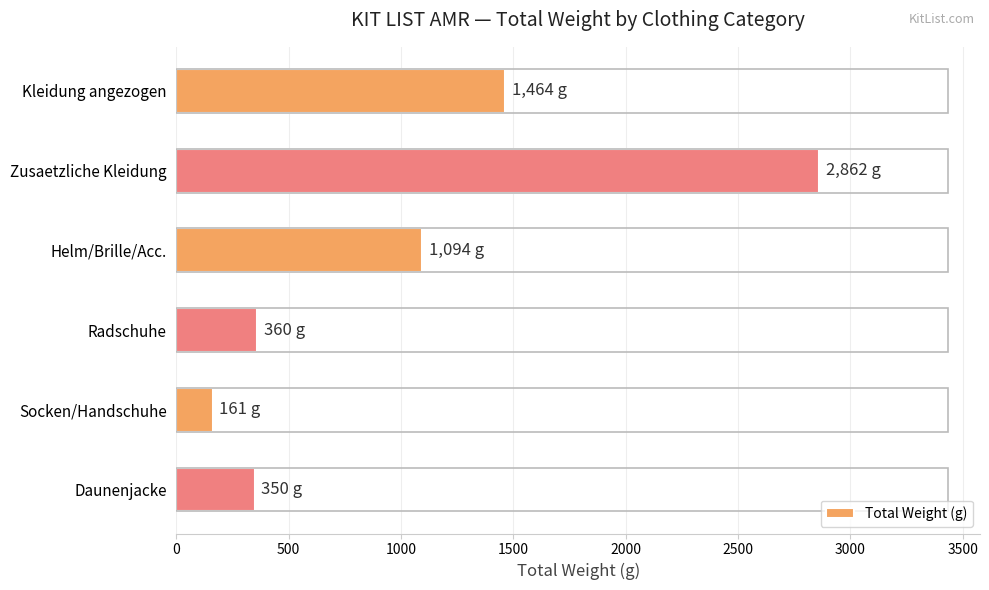

At which label is the value closest to 1511?

Kleidung angezogen